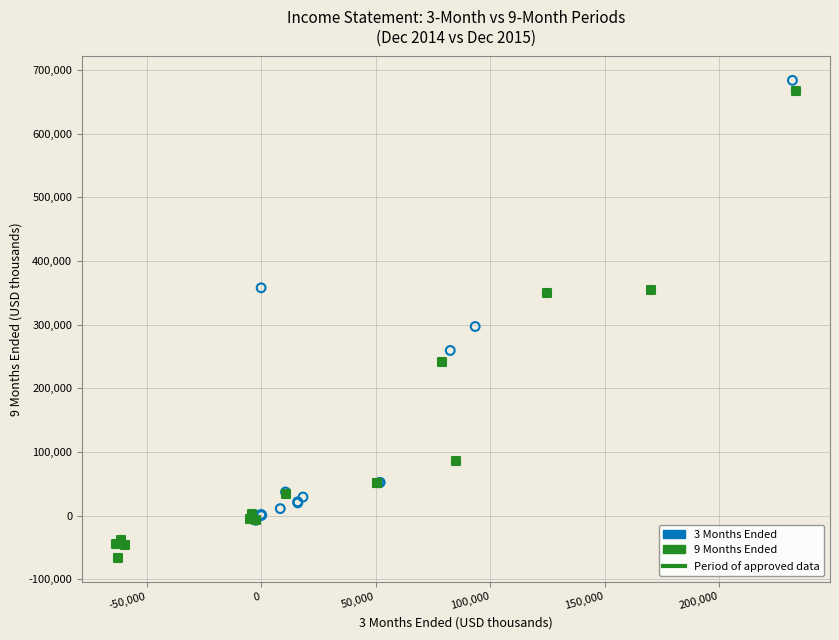

Which series reaches the minimum Y coordinate?

9 Months Ended